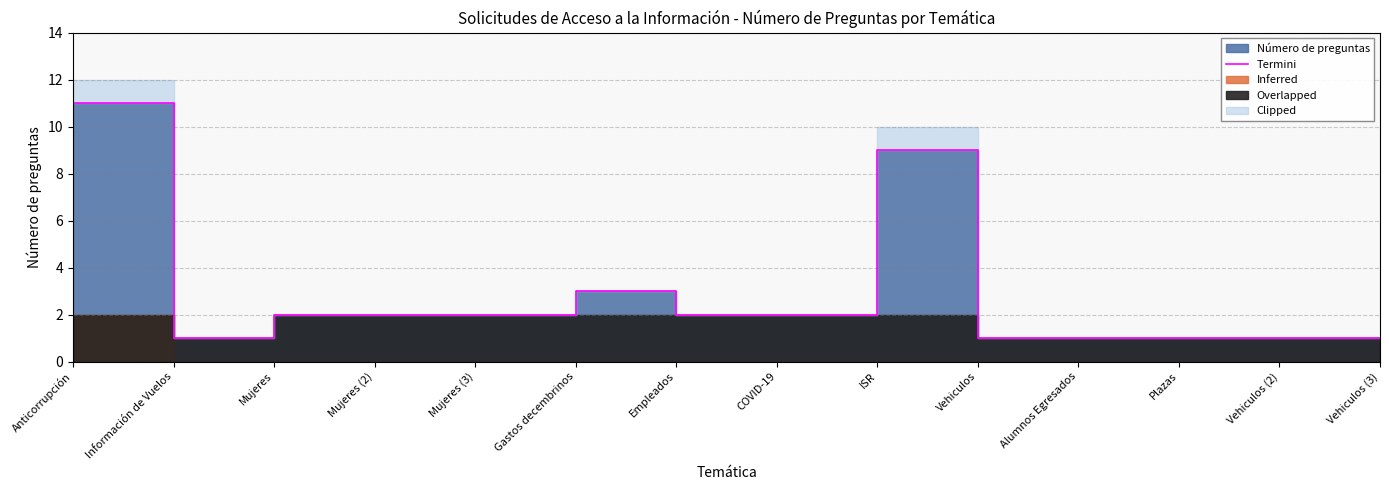

True or false: the data shows 2 at COVID-19.

True